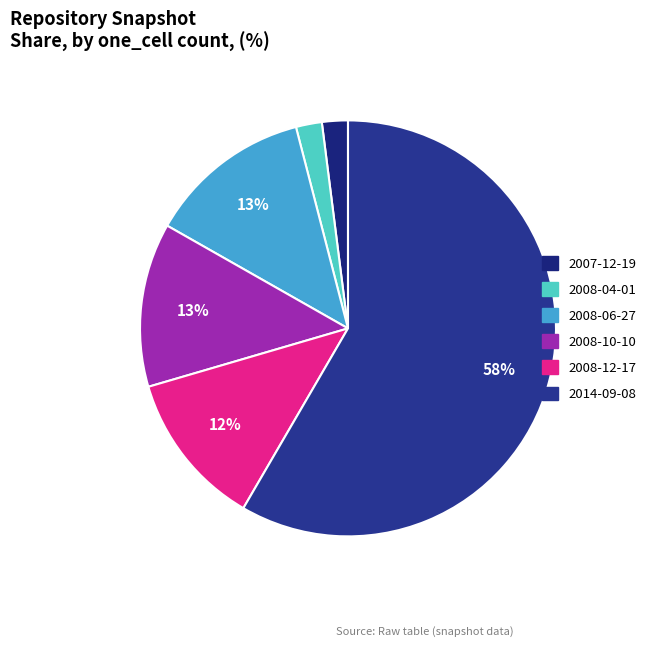

Which category has the biggest portion of the pie?

2014-09-08